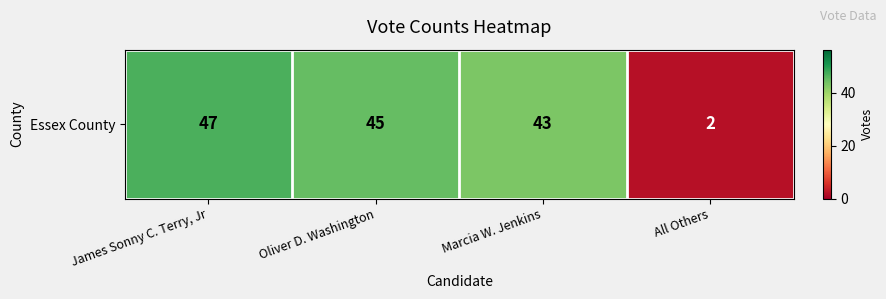

What is the approximate value at James Sonny C. Terry, Jr, to the nearest 10?

50